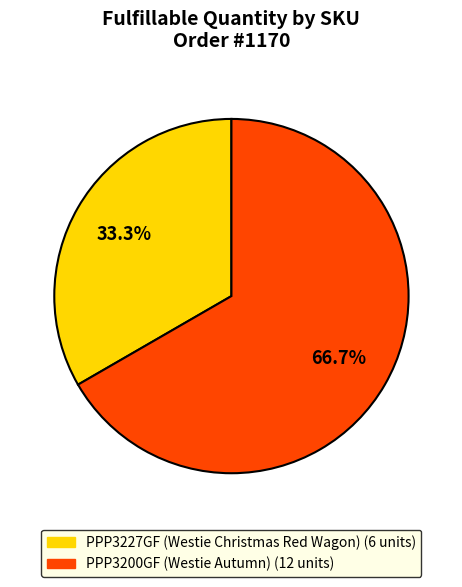

To the nearest percent, what is the combined percentage of PPP3227GF and PPP3200GF?

100%